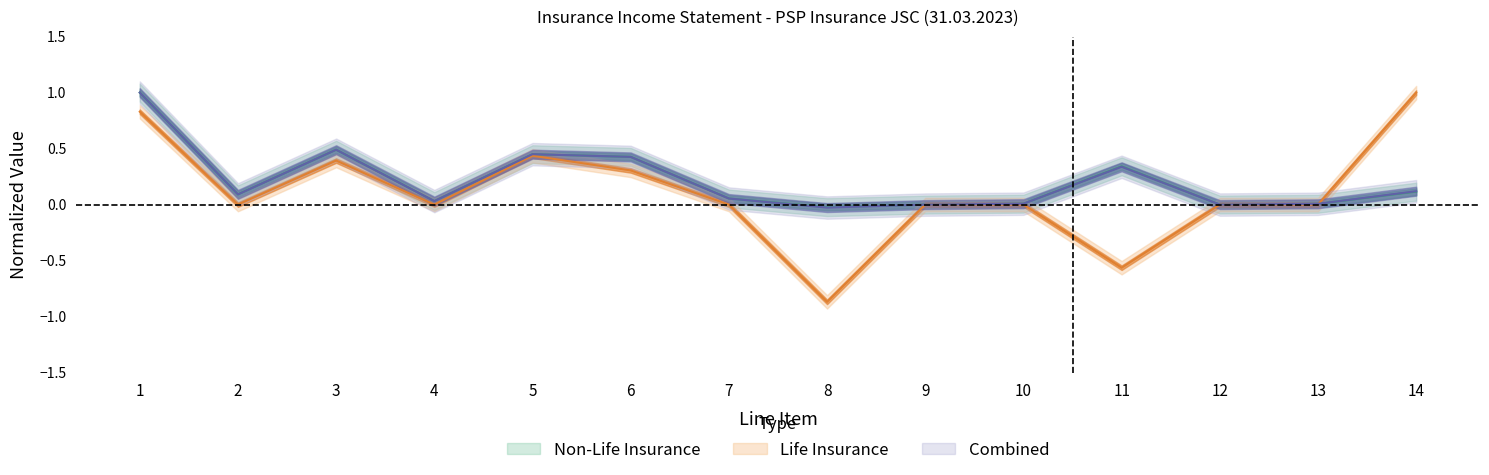

What is the value of the Life Insurance point at the 5th from the left?

0.4